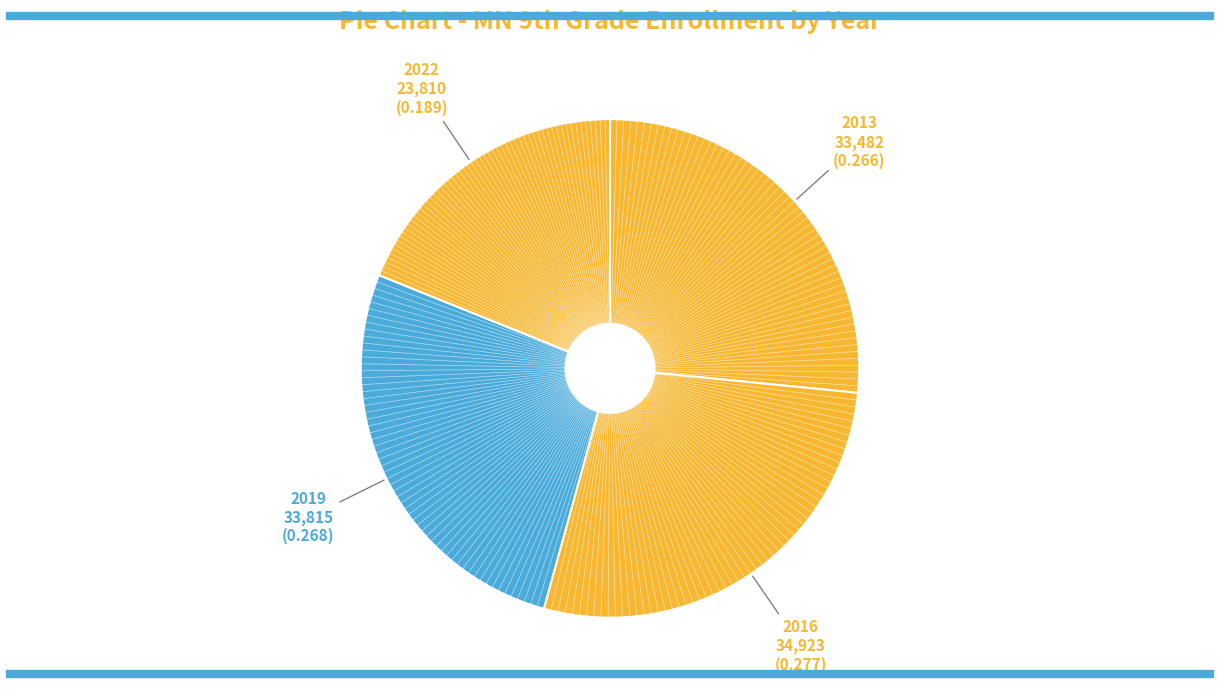

Approximately how many times larger is the value at 2022 compared to 2016?

0.7